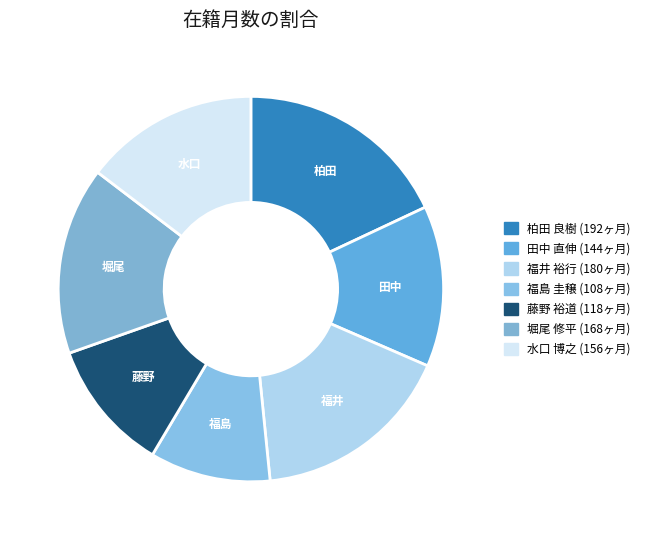

To the nearest percent, what portion does 水口 博之 represent?

15%